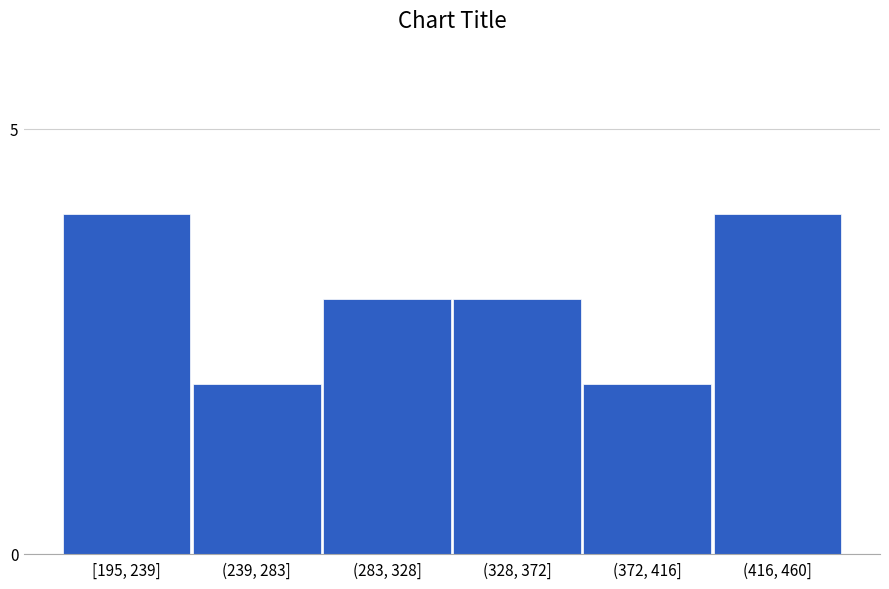

Reading left to right, list all the values displayed in this chart.

4	2	3	3	2	4